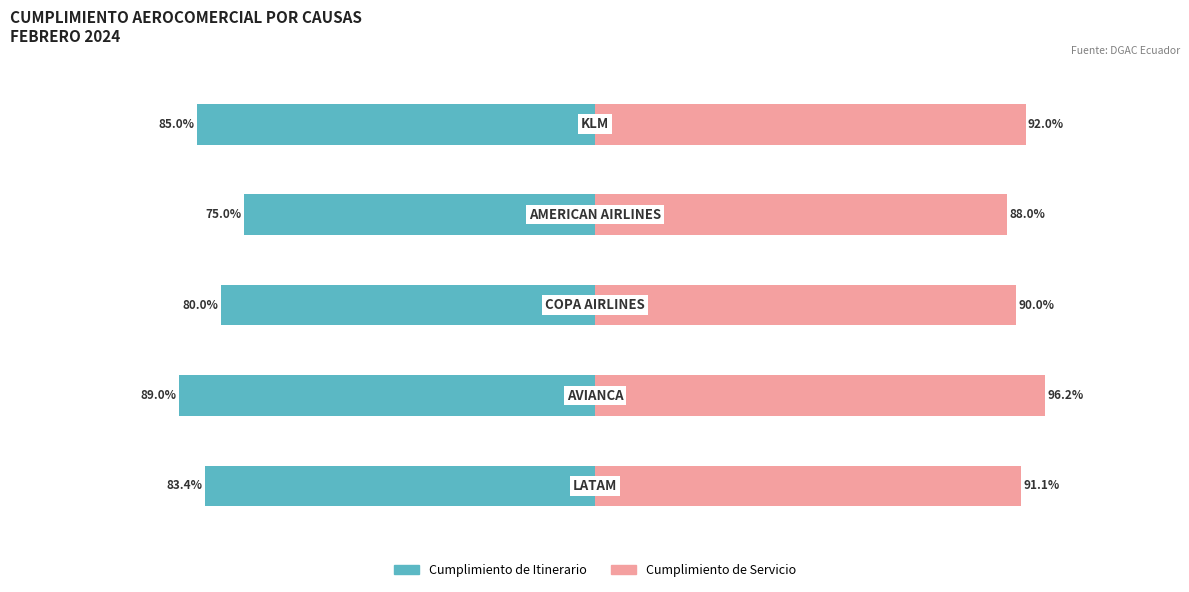

List the series in order of their peak value, highest first.

Cumplimiento de Servicio, Cumplimiento de Itinerario